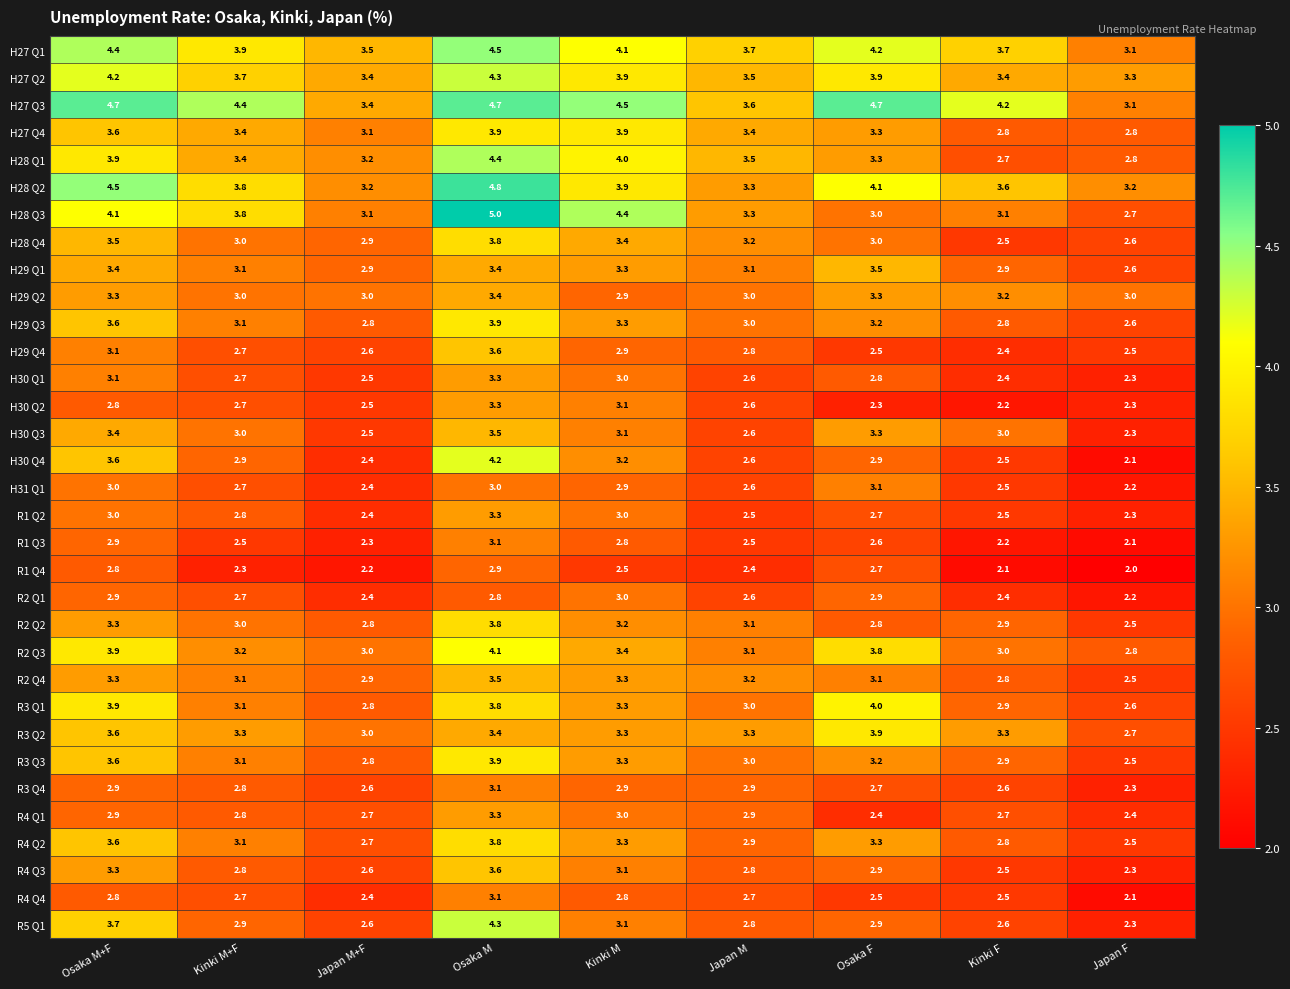

Read the H27 Q2 value at Japan F.

3.3